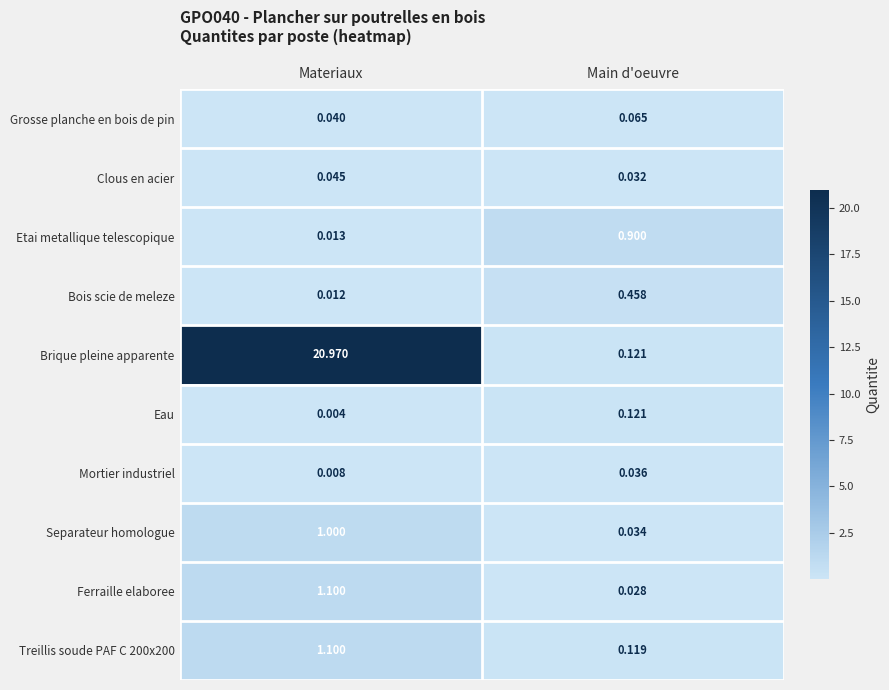

Which category has the highest value in the Separateur homologue series?

Materiaux